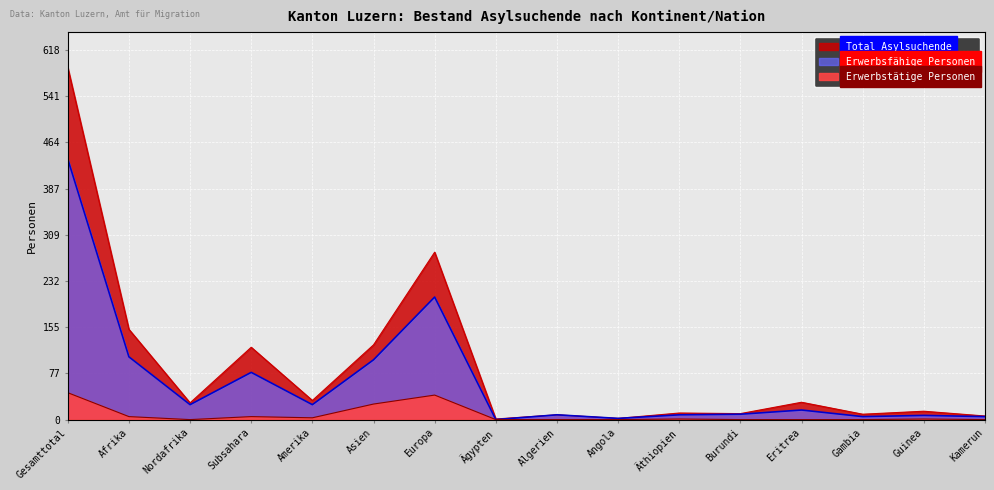

Which series has the widest spread of values?

Total Asylsuchende